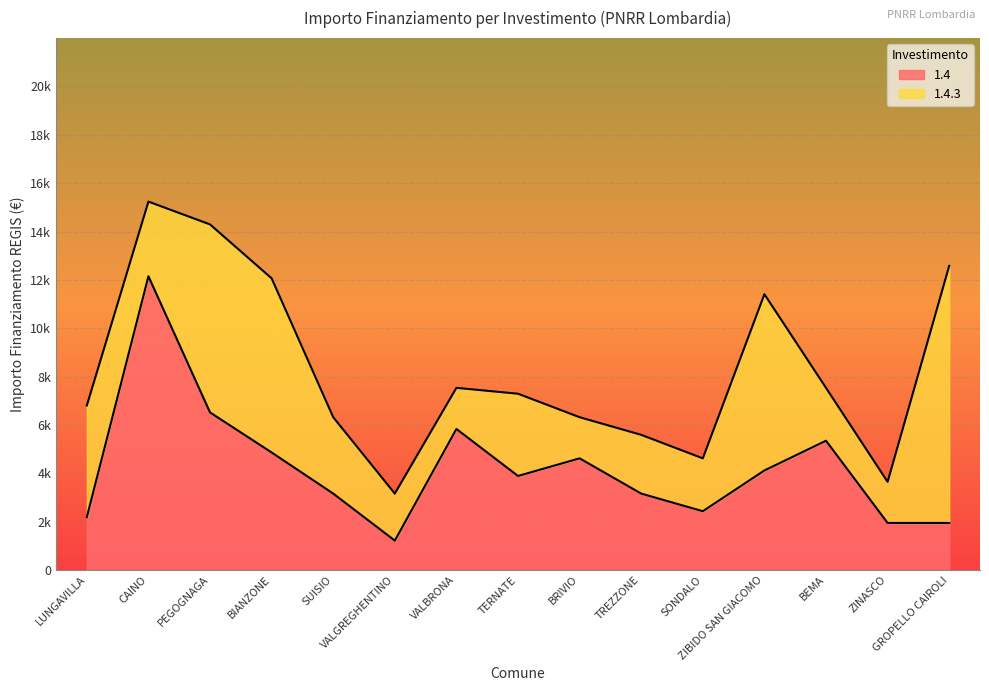

What is the difference between the values at GROPELLO CAIROLI and LUNGAVILLA?

243